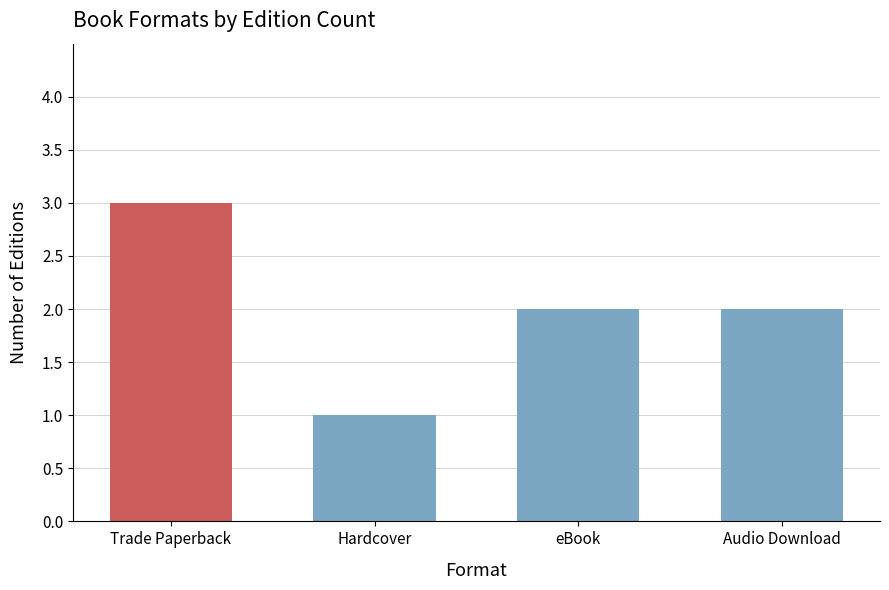

Which label corresponds to the smallest value in the chart?

Hardcover